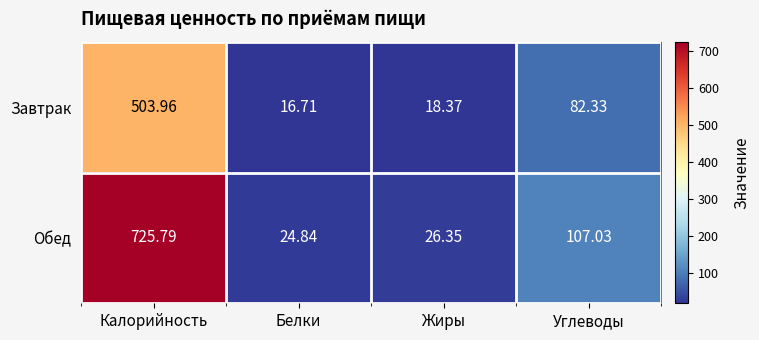

What is the total value across all series at Жиры?

44.7